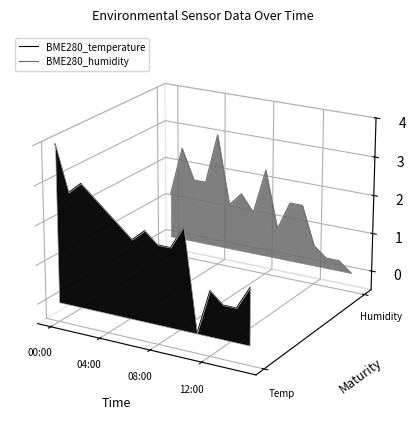

Which series ends up on top after the final intersection of BME280_humidity and BME280_temperature?

BME280_humidity